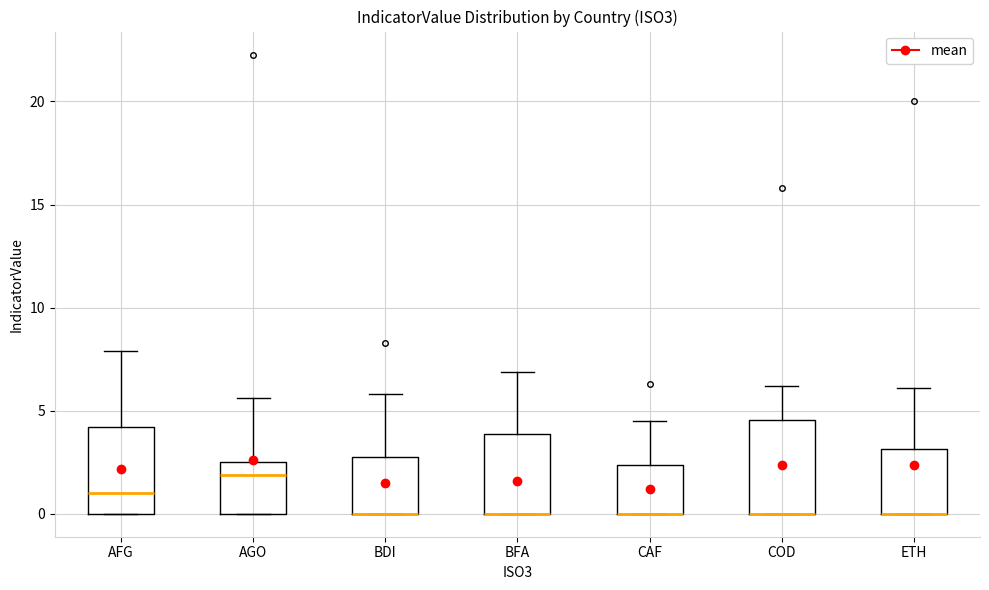

Reading left to right, transcribe this box plot: for each box, give where its median line is, the range the box spans, and where its two whiskers end, as read against the y-axis. The values are not printed on the chart, so give them approximately, as read against the axis.

AFG: median 1.0, box 0.0 to 4.0, whiskers 0.0 to 8.0
AGO: median 2.0, box 0.0 to 2.5, whiskers 0.0 to 5.5
BDI: median 0.0 (drawn on the box's lower edge), box 0.0 to 3.0, whiskers 0.0 to 6.0
BFA: median 0.0 (drawn on the box's lower edge), box 0.0 to 4.0, whiskers 0.0 to 7.0
CAF: median 0.0 (drawn on the box's lower edge), box 0.0 to 2.5, whiskers 0.0 to 4.5
COD: median 0.0 (drawn on the box's lower edge), box 0.0 to 4.5, whiskers 0.0 to 6.0
ETH: median 0.0 (drawn on the box's lower edge), box 0.0 to 3.0, whiskers 0.0 to 6.0